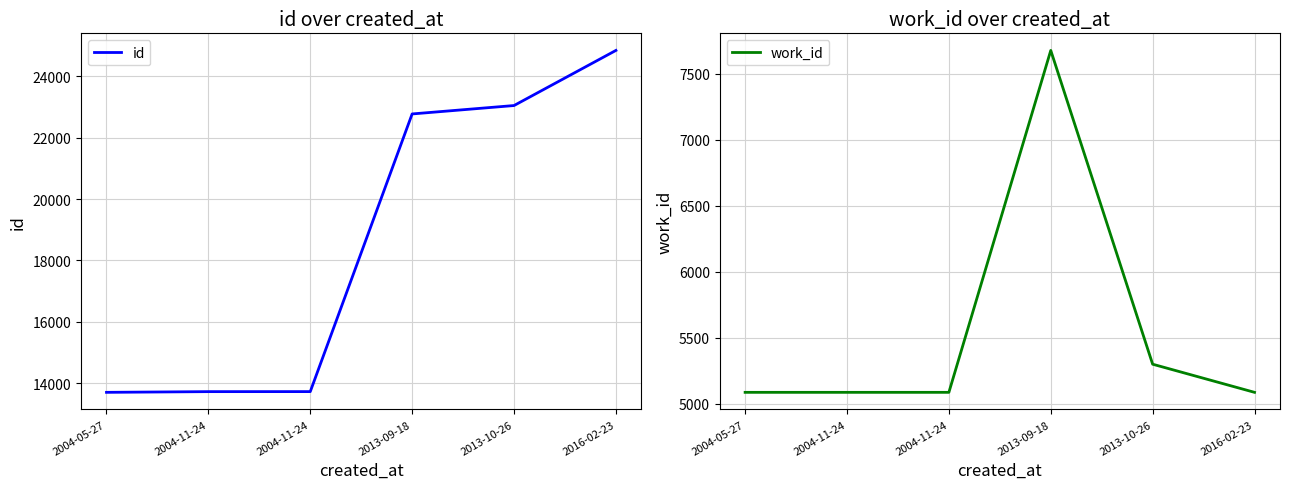

Is the value of work_id at 2004-11-24 greater than the value of id at 2016-02-23?

No